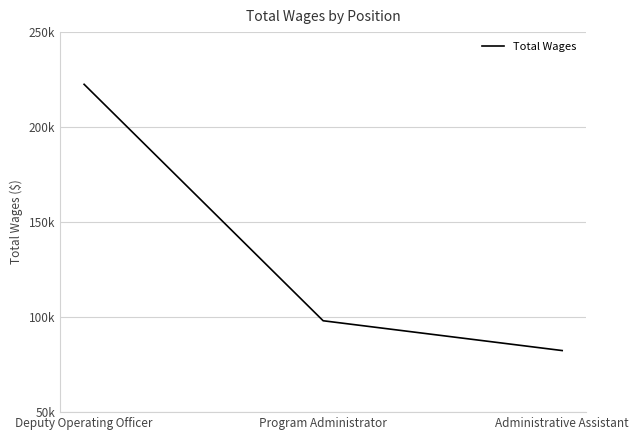

List the labels in order of value, smallest first.

Administrative Assistant, Program Administrator, Deputy Operating Officer